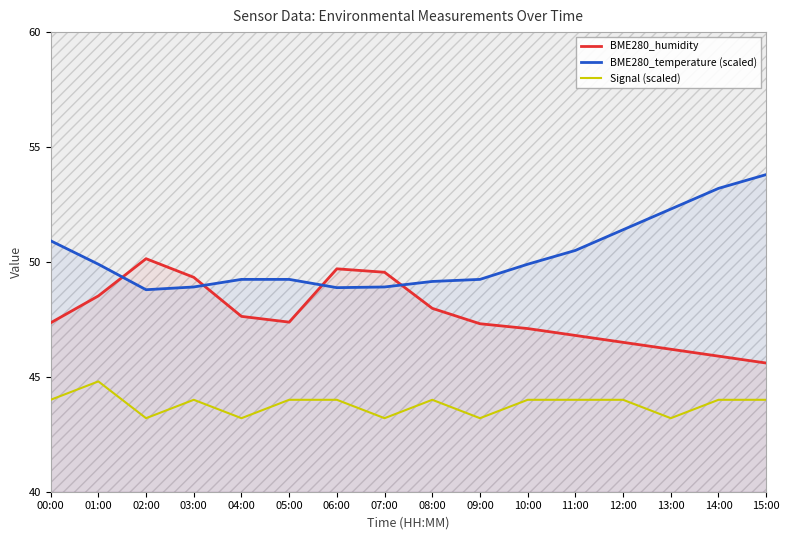

Count the number of data series in this chart.

3